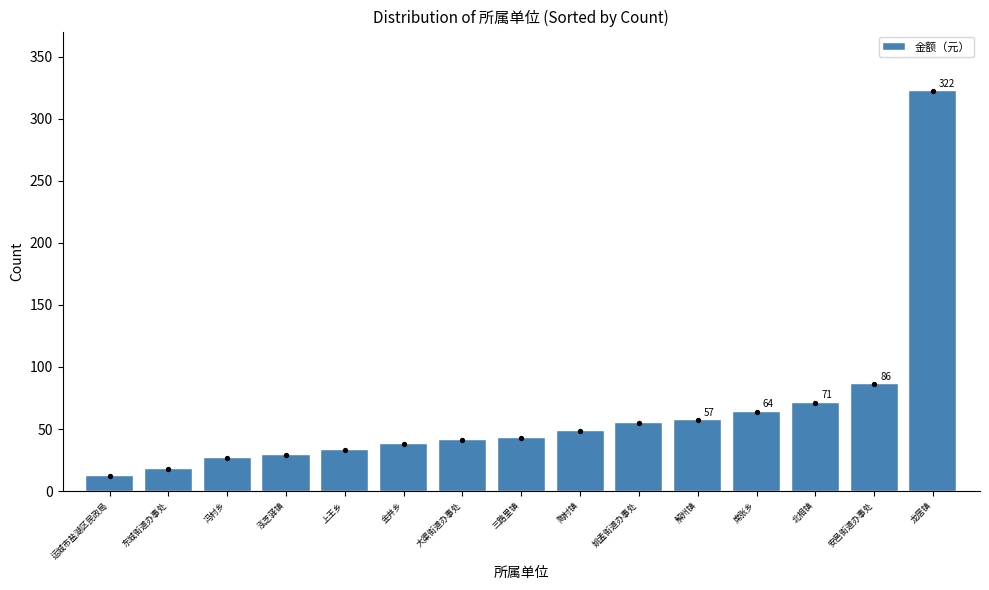

Approximately how many times larger is the value at 泓芝驿镇 compared to 运城市盐湖区民政局?

2.4